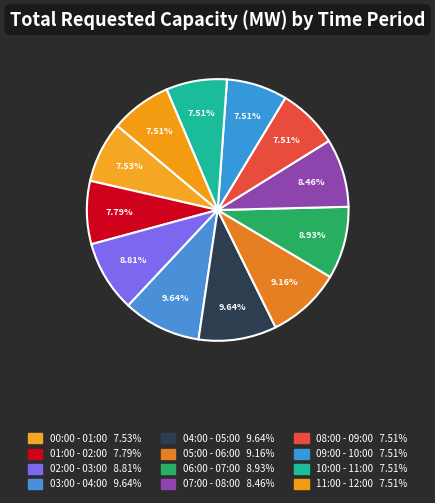

Does 08:00 - 09:00 represent more than half of the total?

No